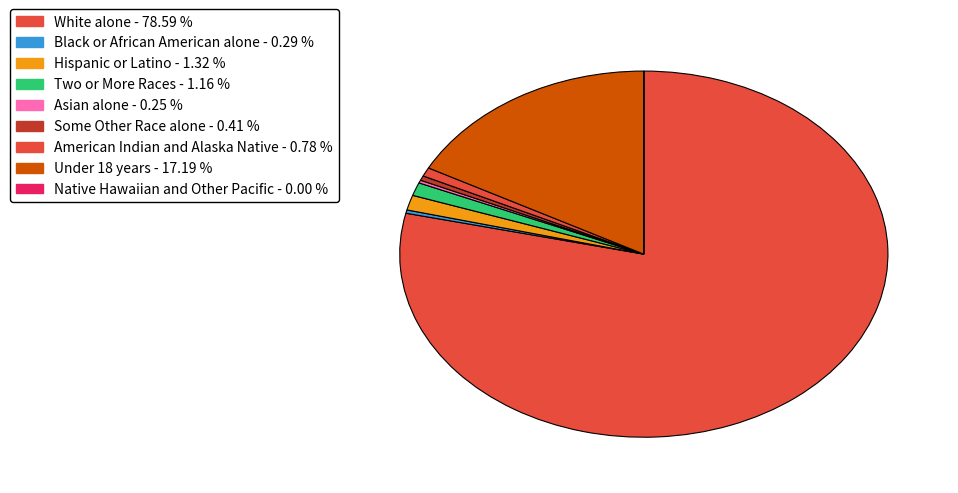

Is it true that White alone is 66% of the pie?

False